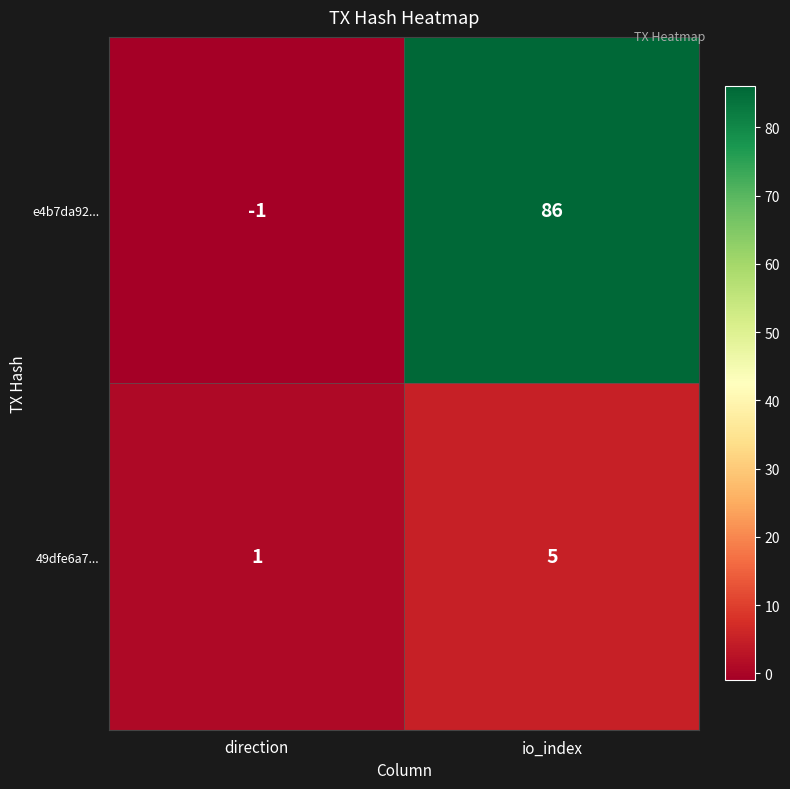

At which label is 49dfe6a7... closest to 3?

direction